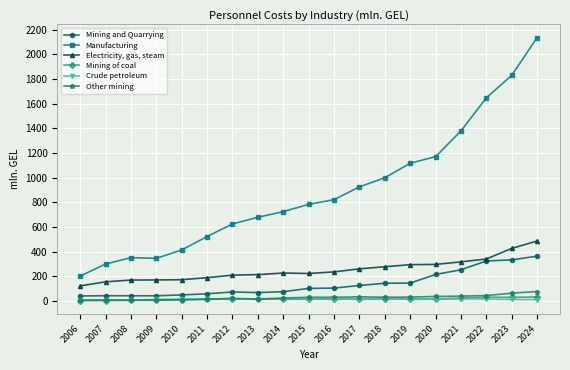

What is the spread (max minus min) of values at 2017?

911.5